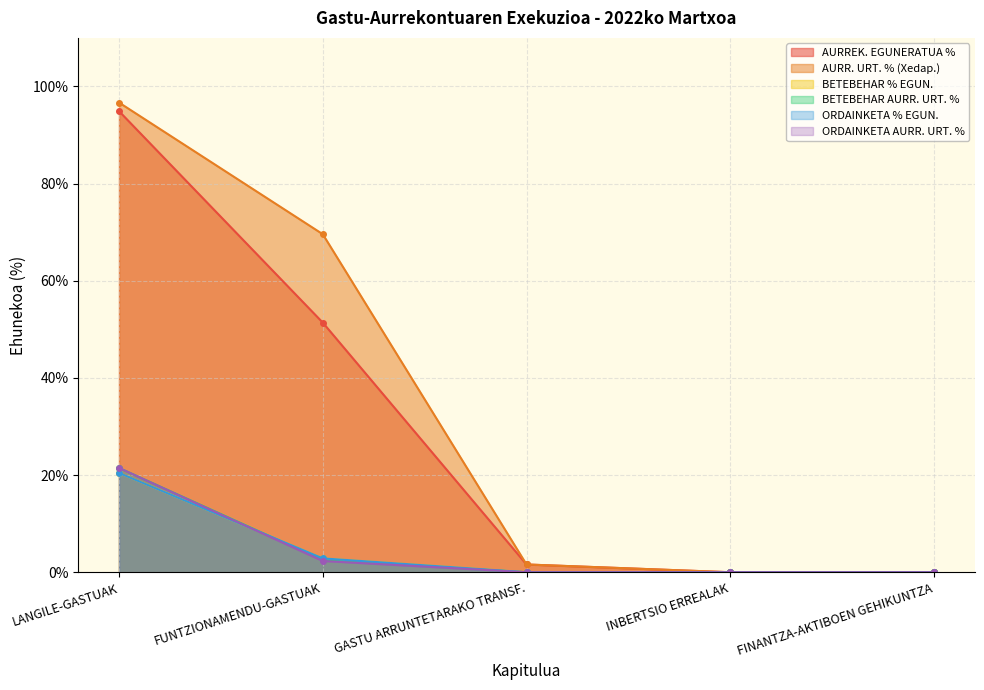

What is the sum of all ORDAINKETA AURR. URT. % values?

23.8